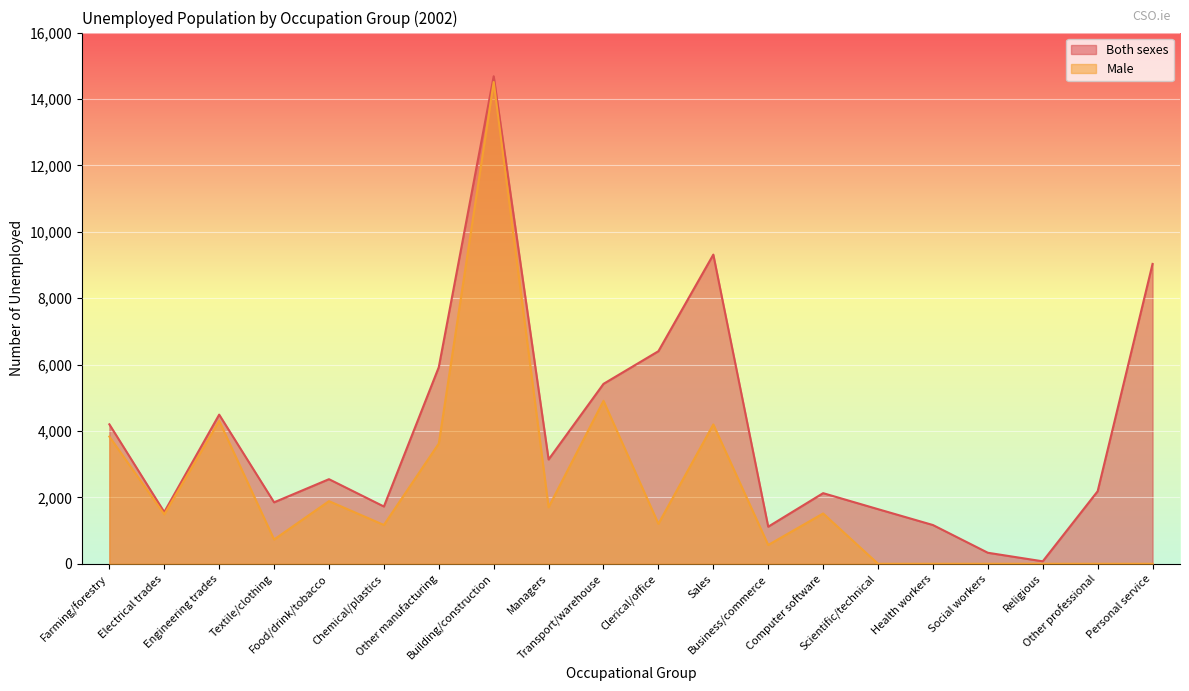

What position from the left is Business/commerce?

13